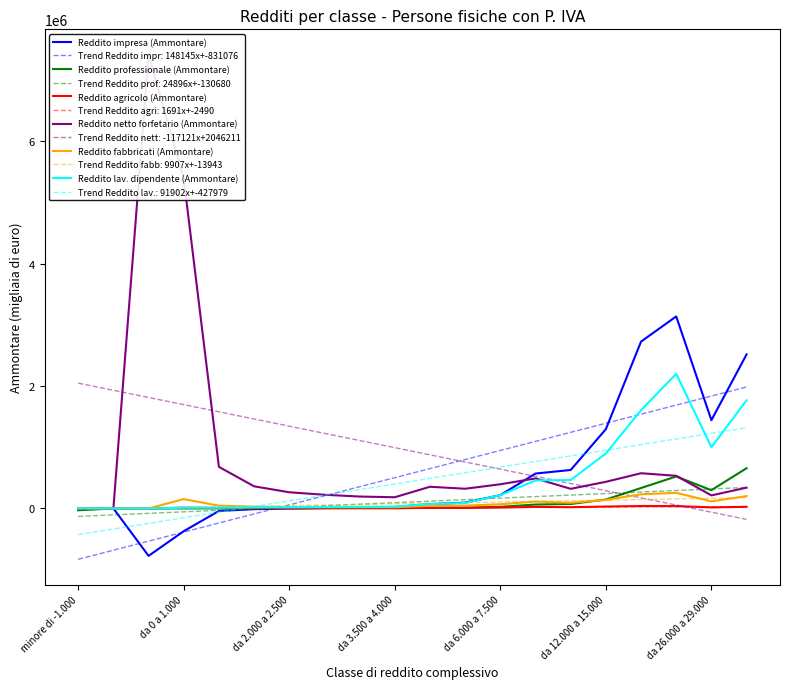

The value of Reddito impresa (Ammontare) at da 26.000 a 29.000 is 1441235.0. True or false?

True